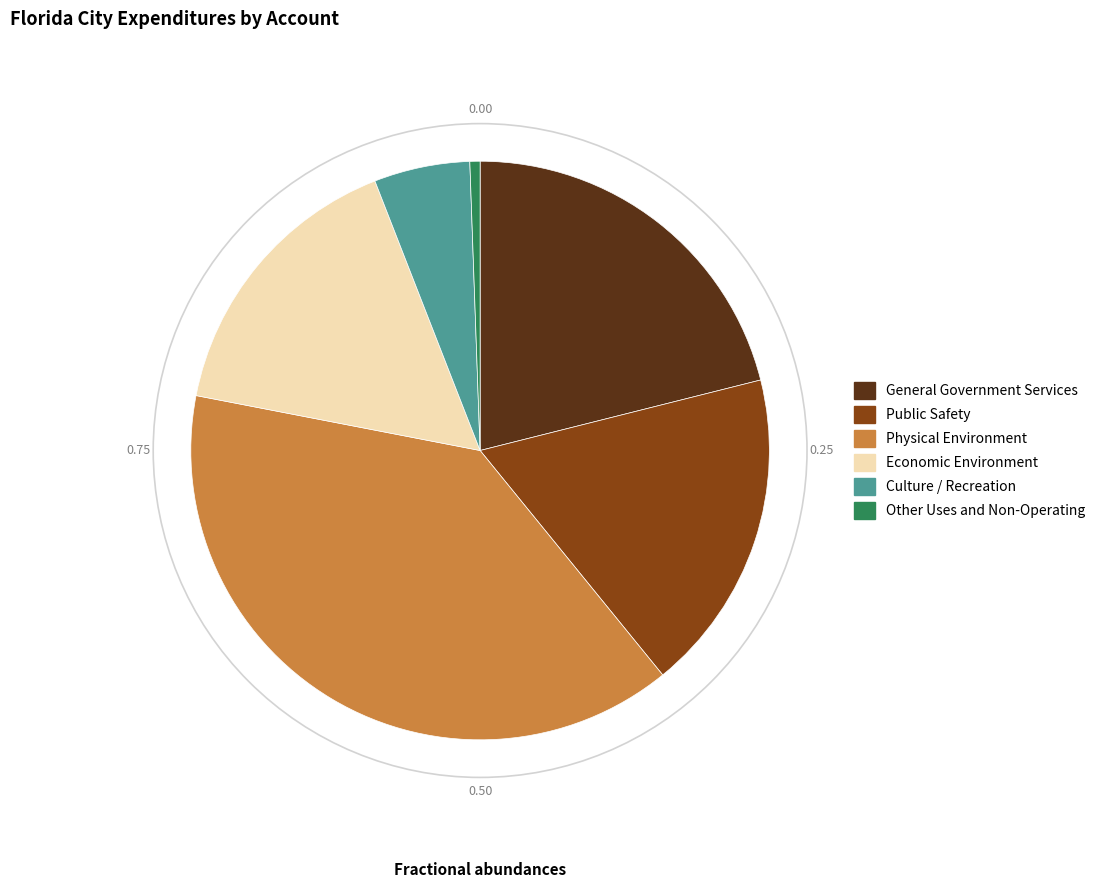

Rank the categories by value from lowest to highest.

Other Uses and Non-Operating, Culture / Recreation, Economic Environment, Public Safety, General Government Services, Physical Environment